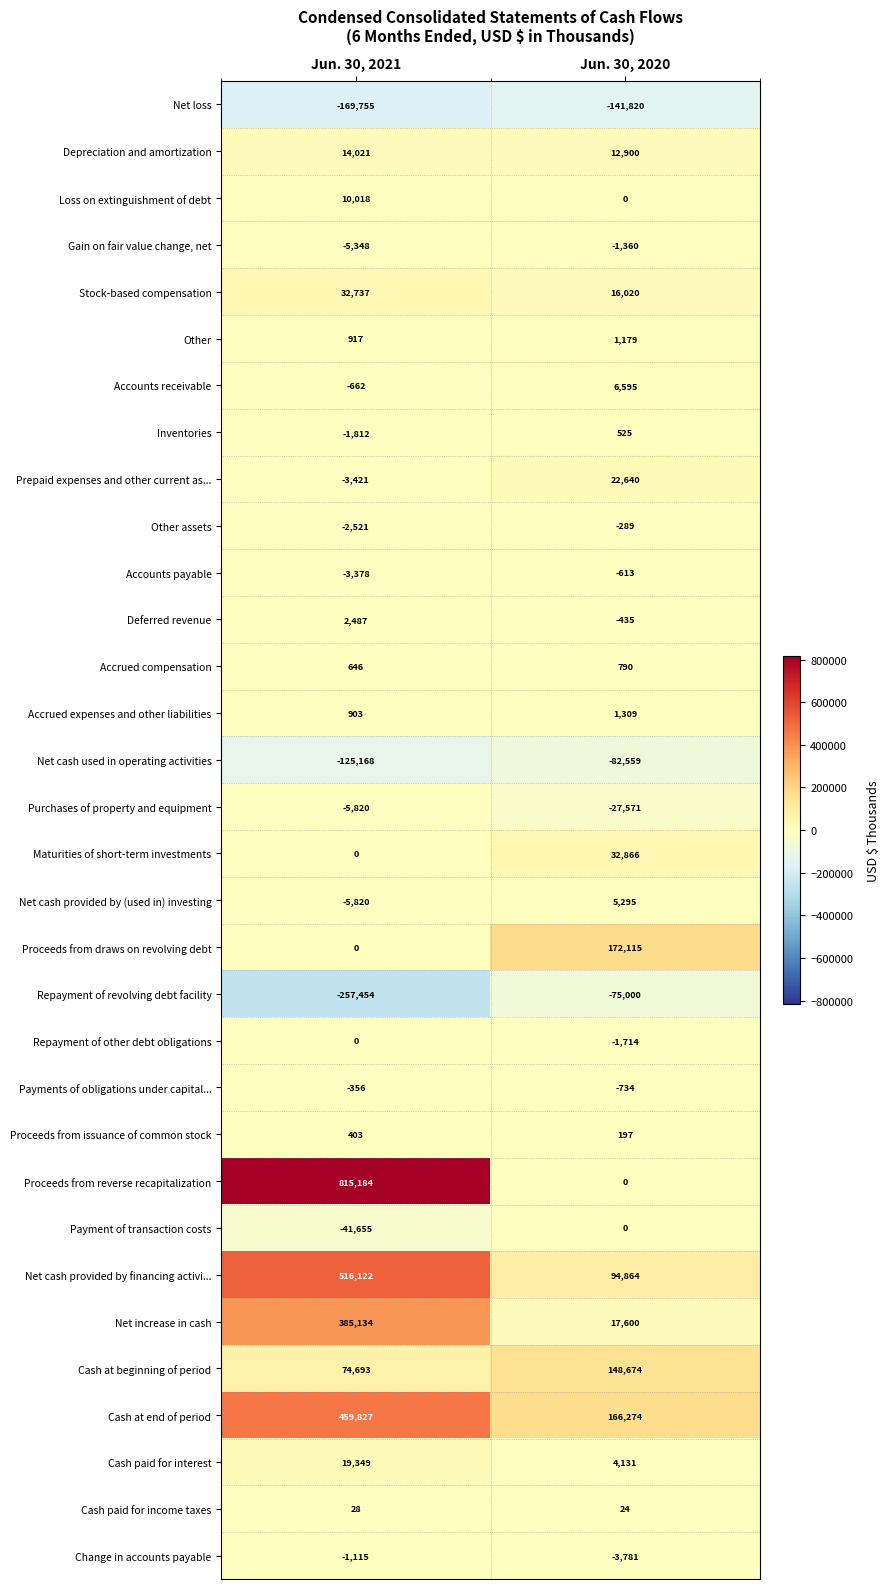

What is the spread (max minus min) of values at Jun. 30, 2020?

313935